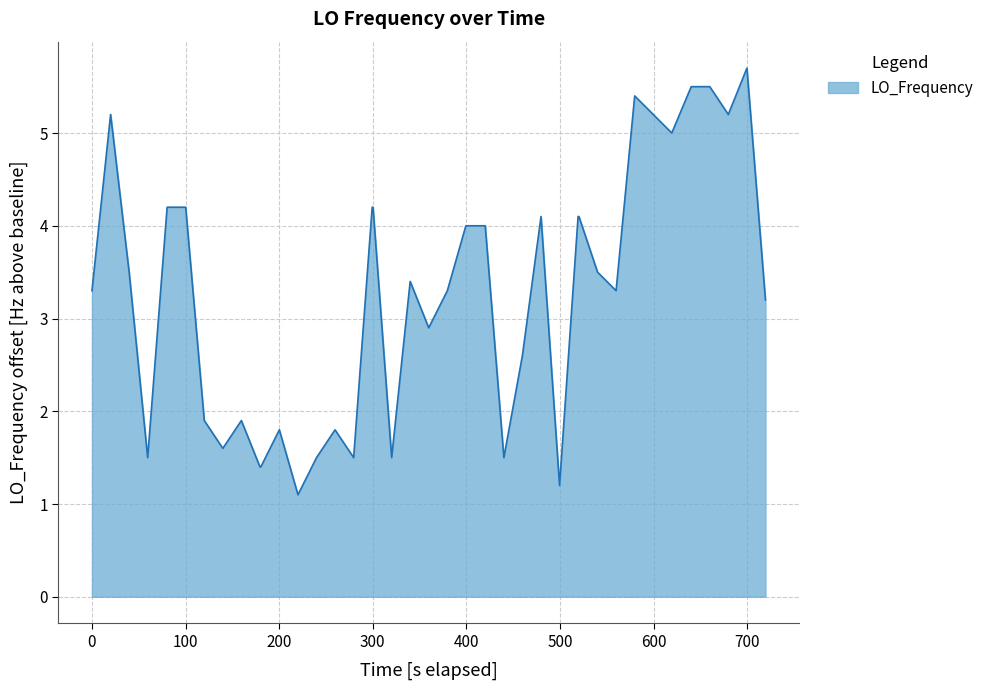

What is the difference between the maximum and minimum values?

4.6